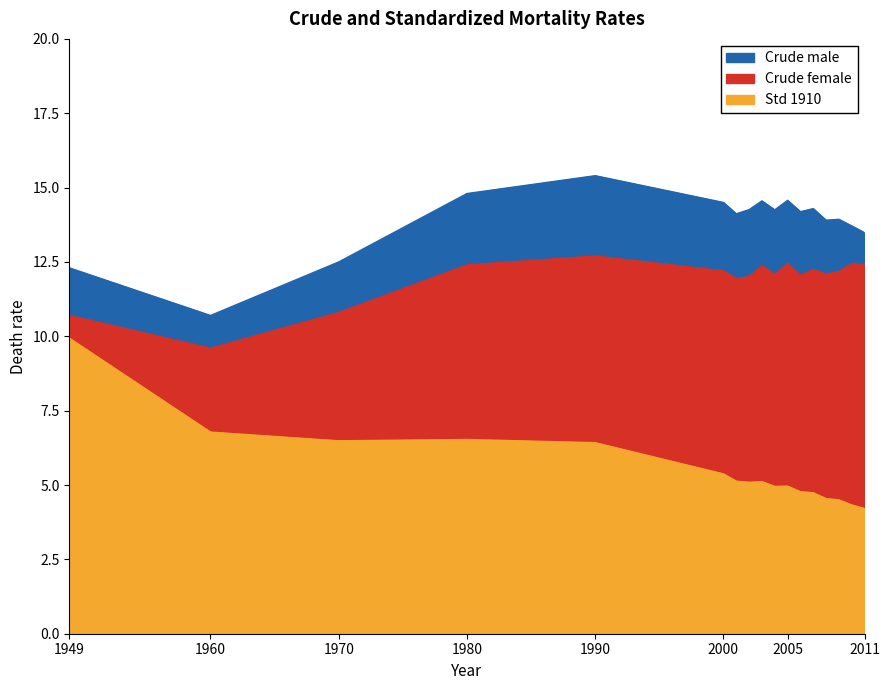

At 2002, list the series in order from smallest to largest.

Std 1910, Crude female, Crude male